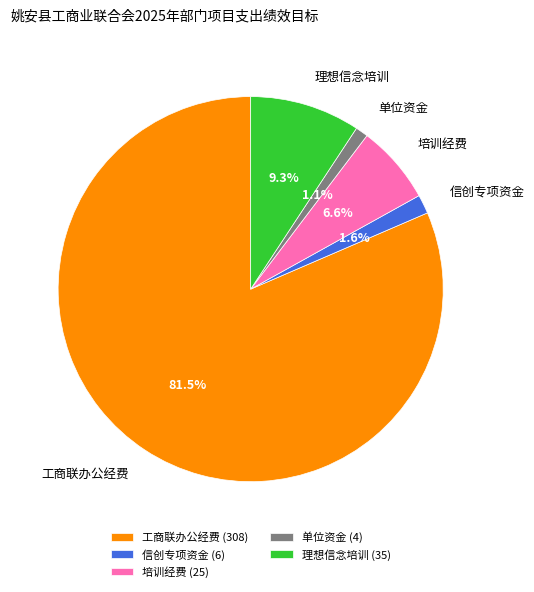

Combined, do 工商联办公经费 and 信创专项资金 account for over 50%?

Yes